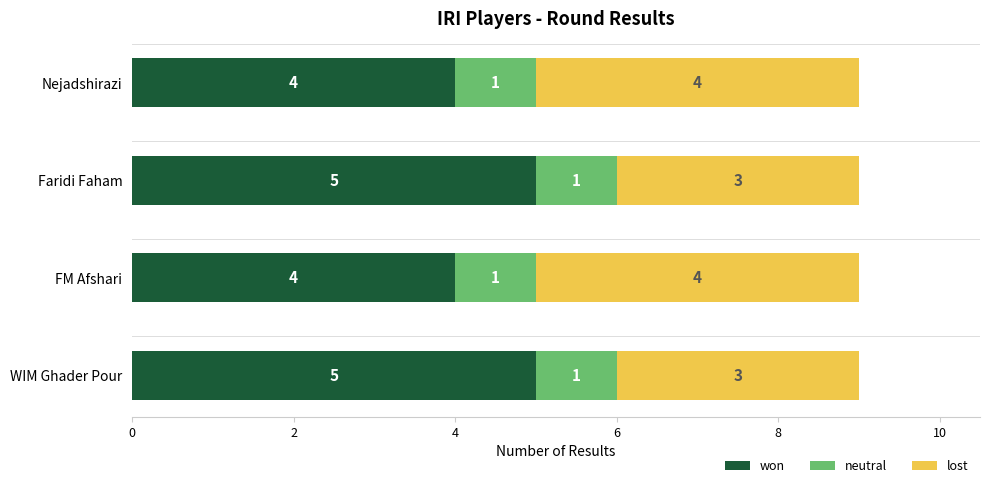

The value of won at FM Afshari is 4. True or false?

True